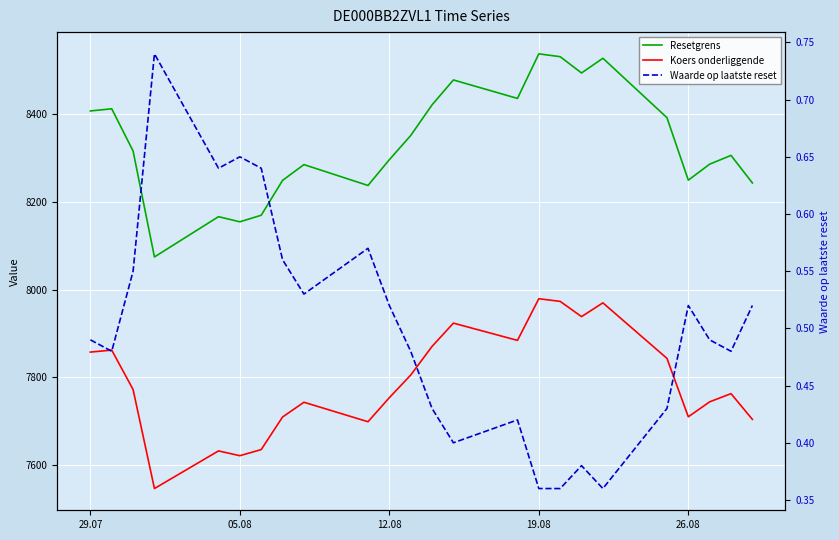

Read the Resetgrens value at 12.08.

8316.0